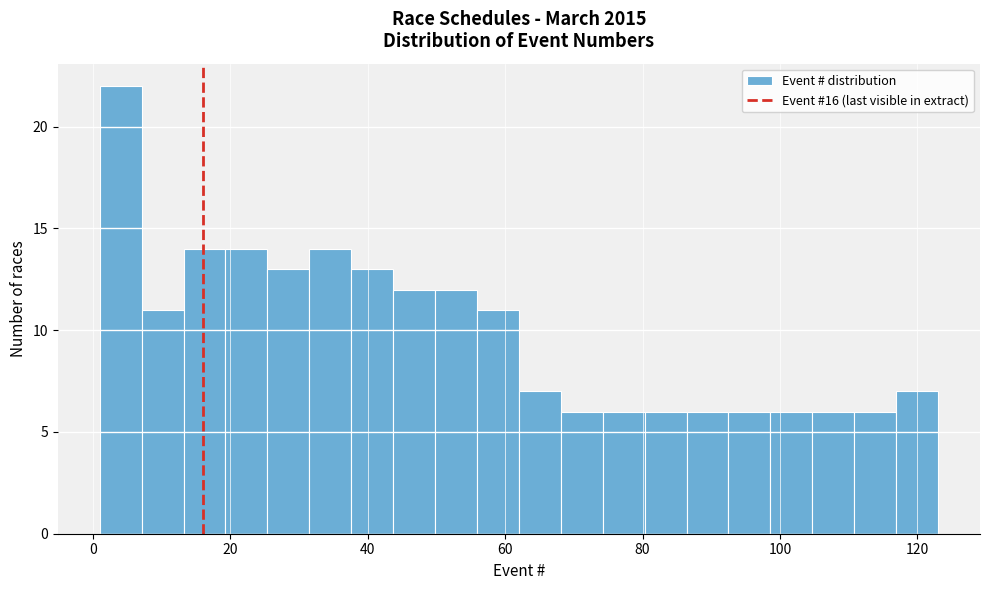

Around what value on the x-axis is the tallest bar? Give the approximate position of its centre, as read against the axis.

4